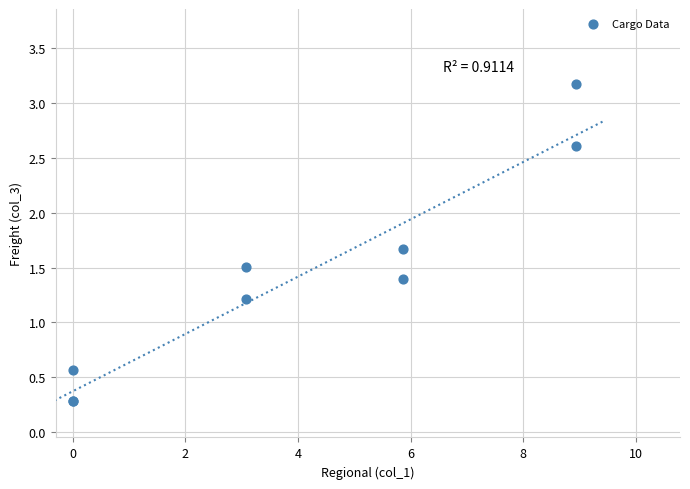

What Y value in the scatter plot is closest to 1?

1.2